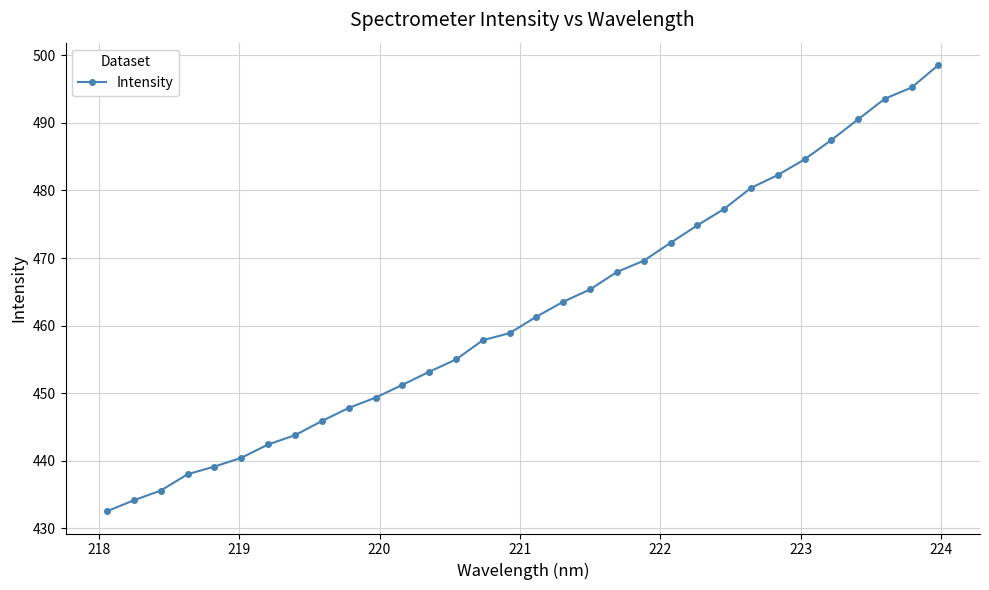

How many categories are shown in the chart?

32